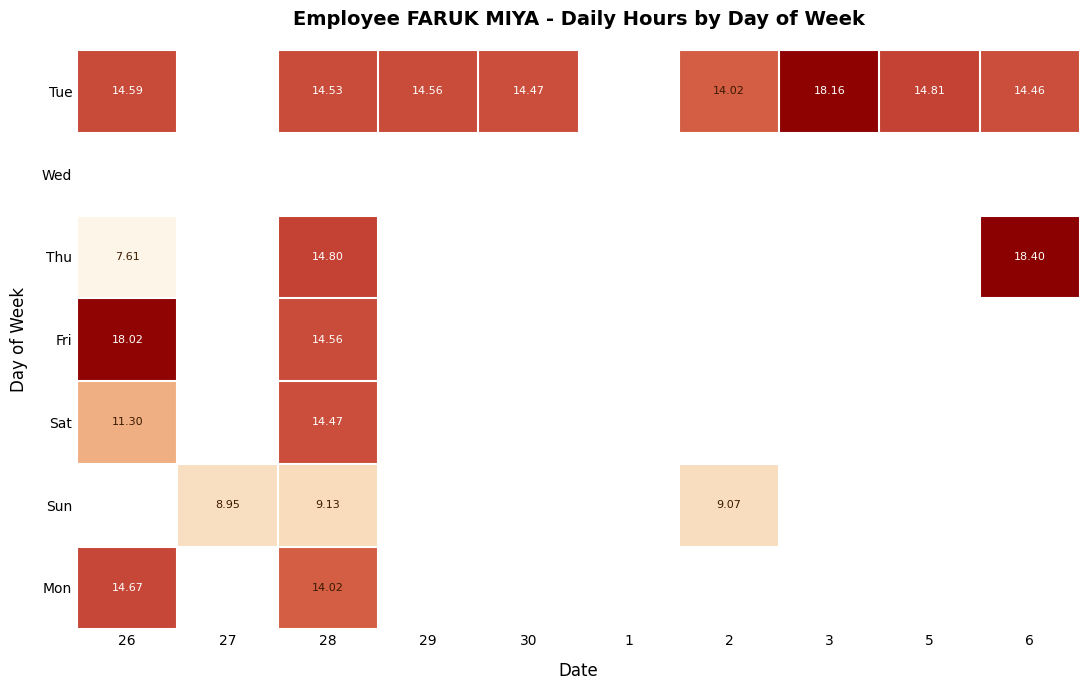

What is the smallest value displayed?

7.6